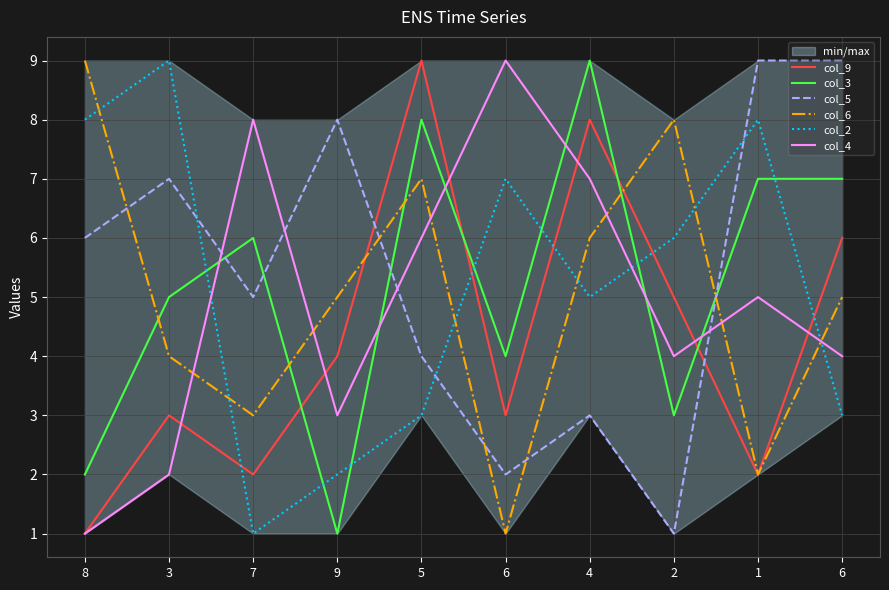

Is it true that col_4 equals 1 at 8?

True